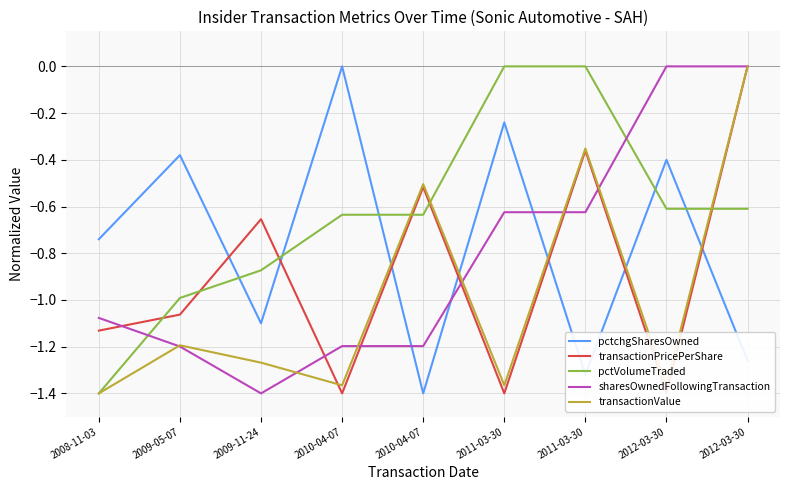

Count the number of categories in the chart.

9